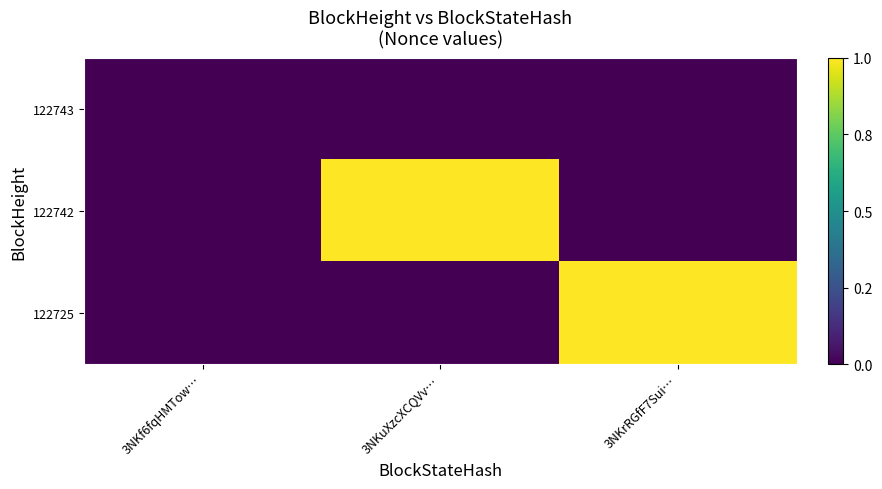

How many series are shown in this chart?

3